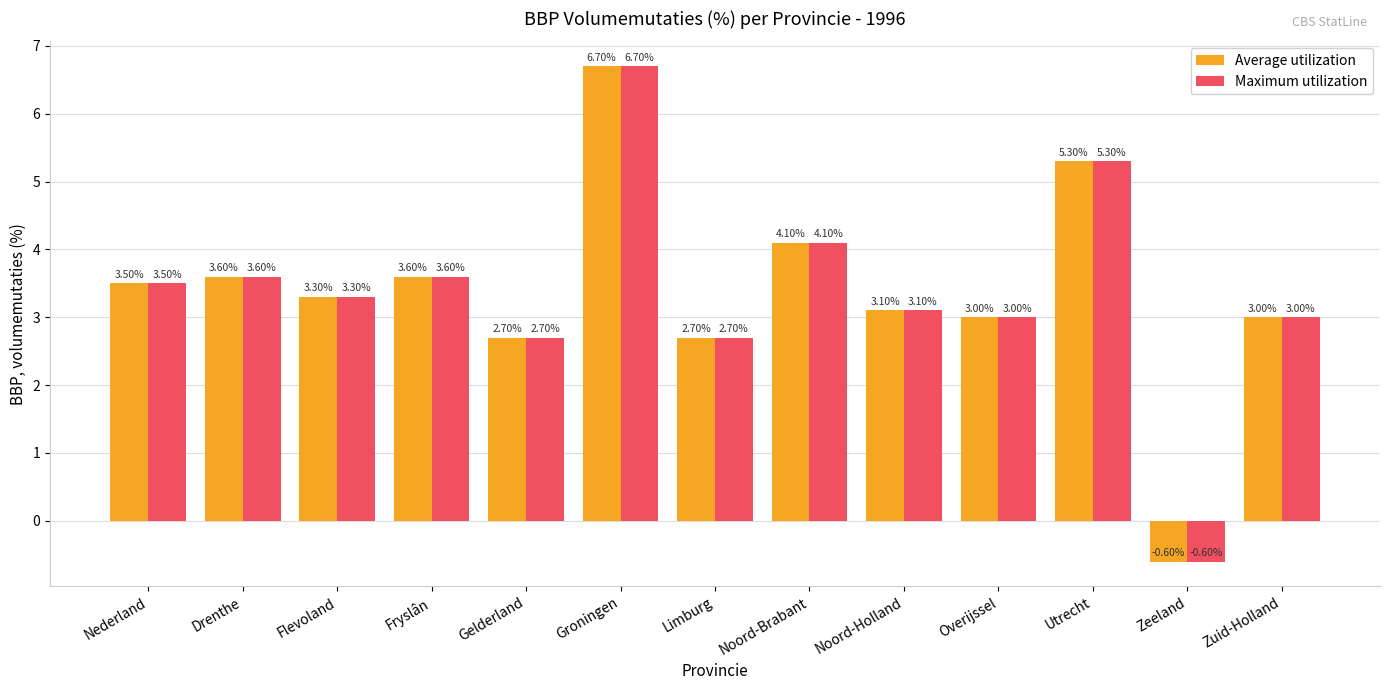

At which label does Maximum utilization first exceed 3?

Nederland